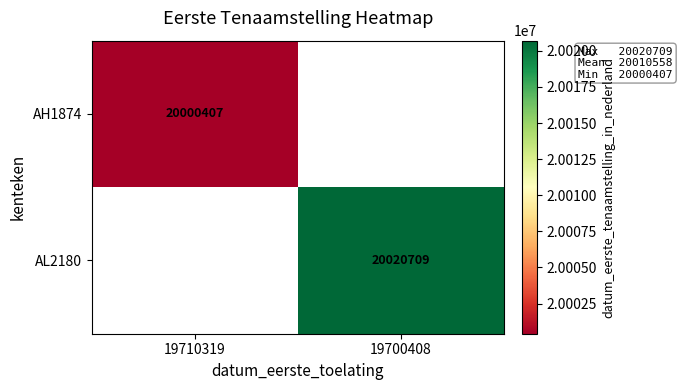

How many series are shown in this chart?

2